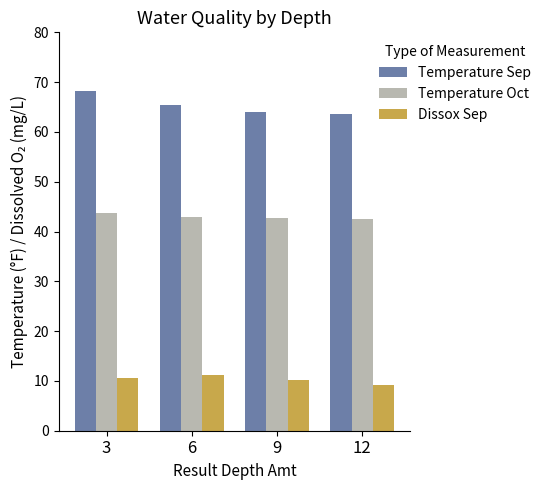

Which series has the largest total across all categories?

Temperature Sep